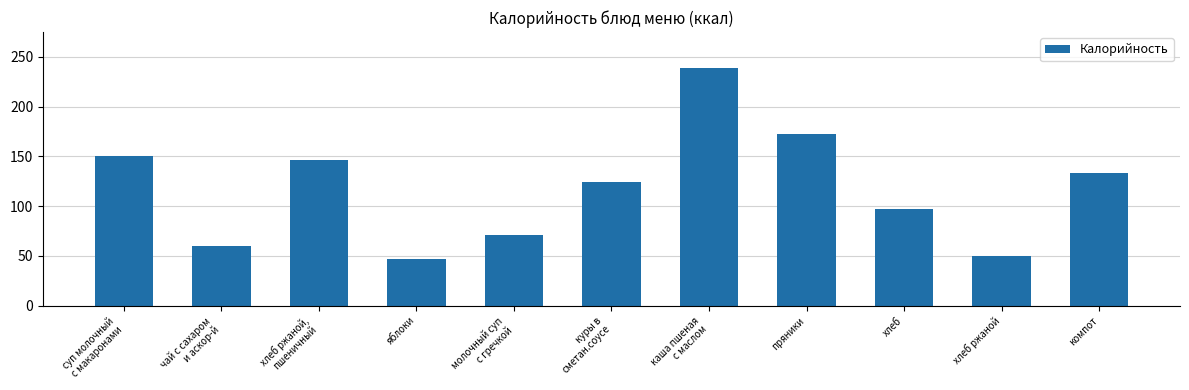

Reading left to right, what are all the values shown in this chart?

150.0	60.0	146.8	47.0	71.2	124.2	239.0	172.0	96.8	50.0	132.8